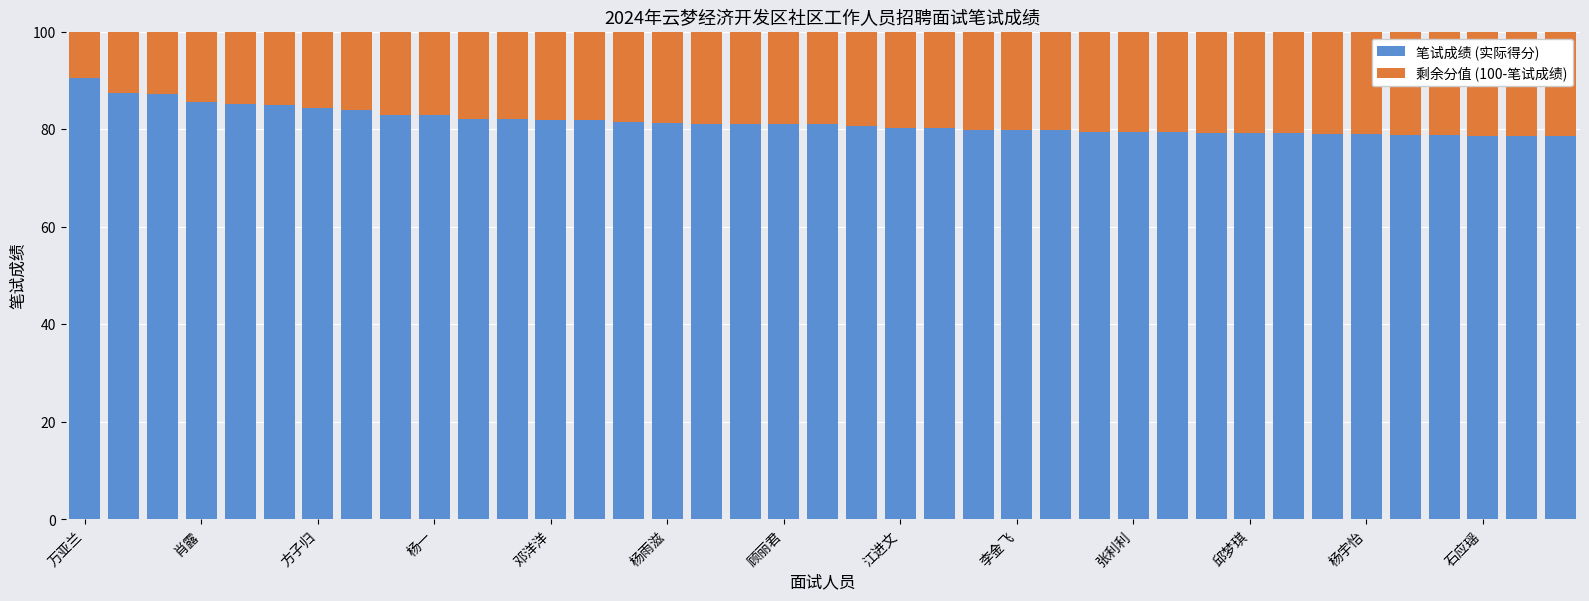

What is the difference between the second highest and second lowest values in the 笔试成绩 (实际得分) series?

8.7